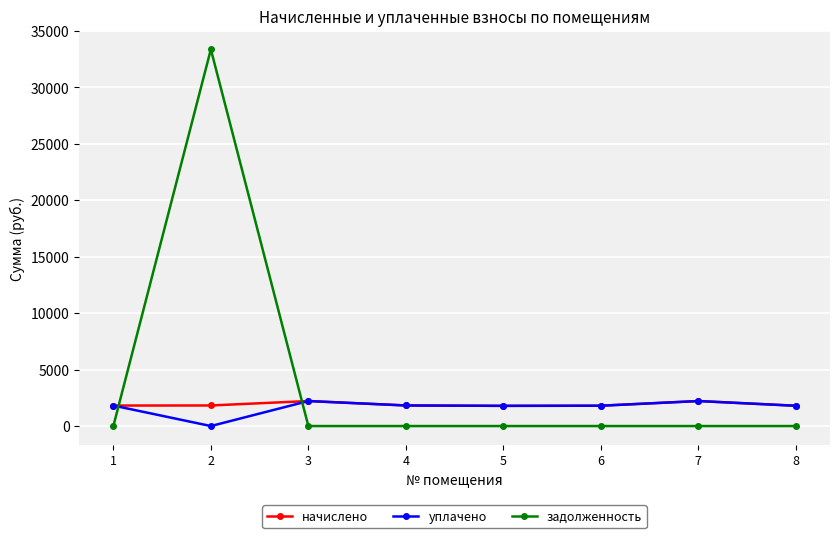

At which category does the chart reach its peak across all series?

2